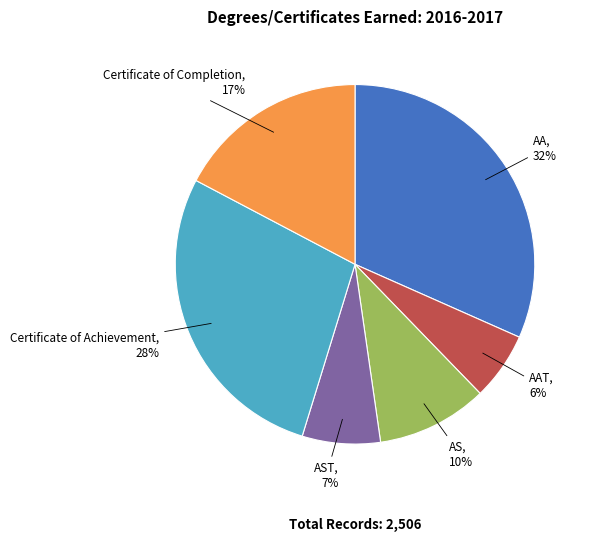

True or false: Certificate of Completion accounts for 5% of the total.

False